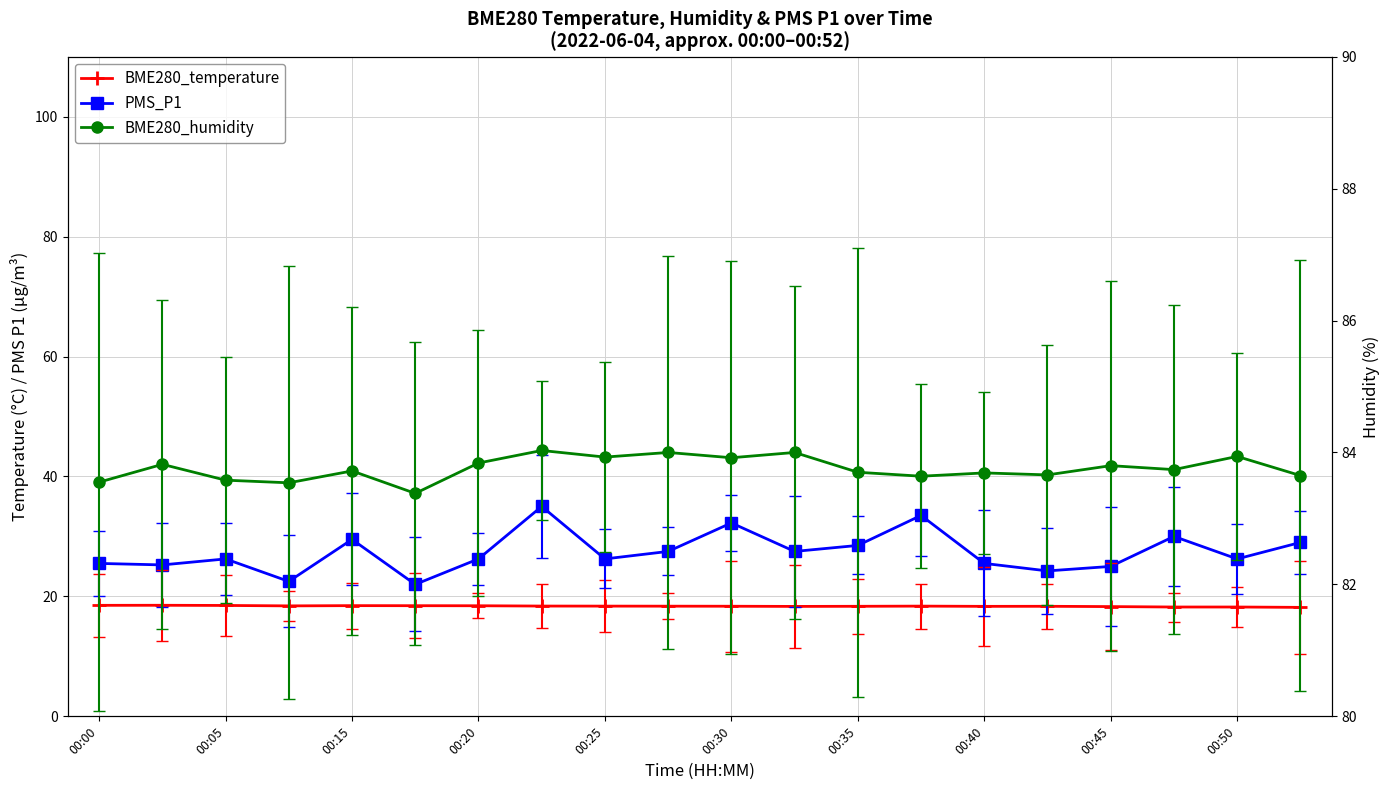

True or false: BME280_temperature has a value of 18.3 at 11.

True